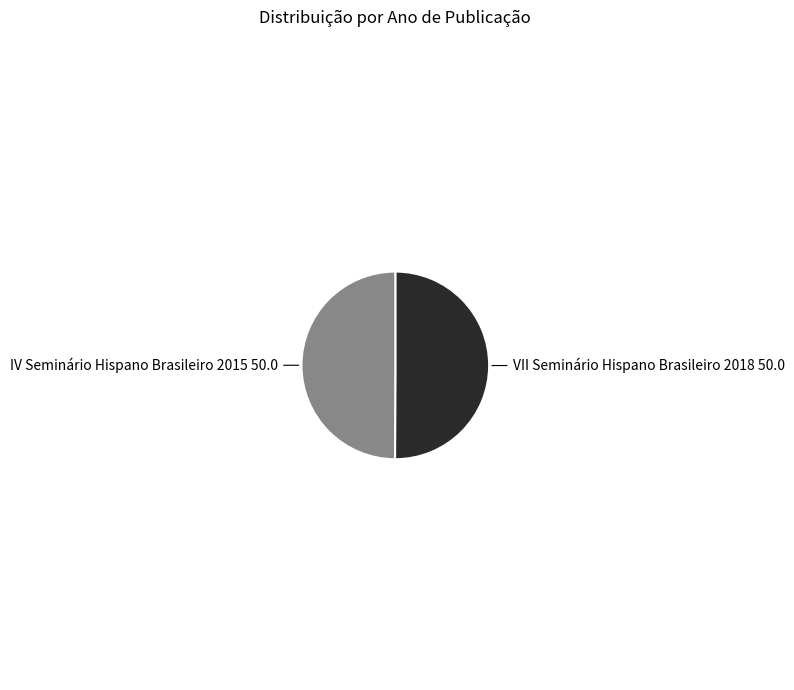

The IV Seminário Hispano Brasileiro 2015 slice represents 43% of the pie. True or false?

False